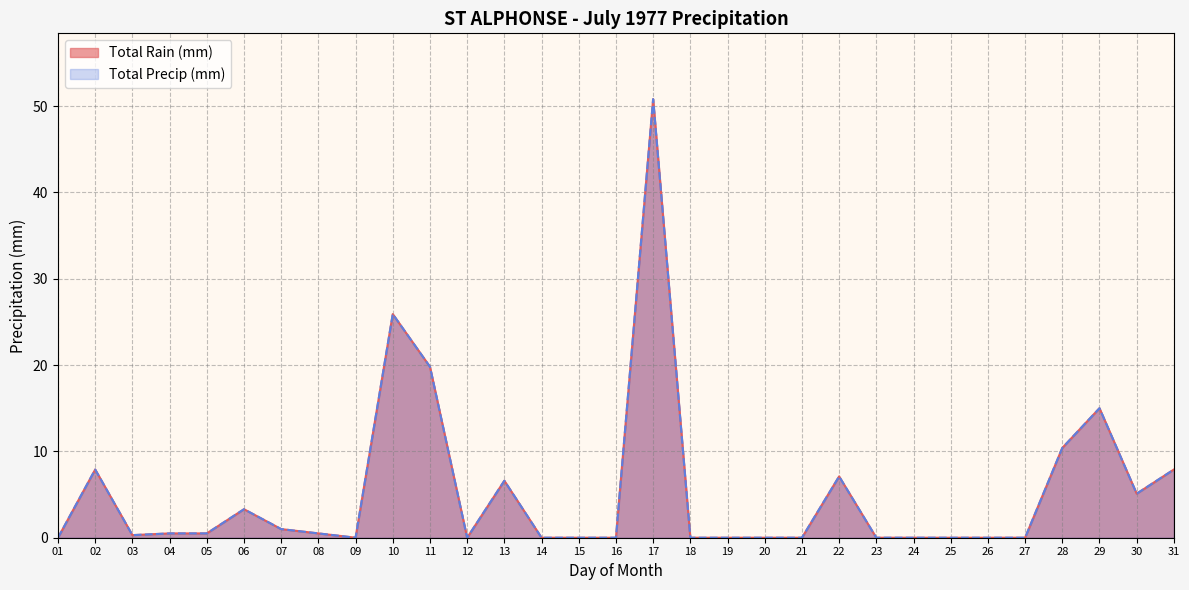

What is the maximum value for Total Rain (mm)?

50.8